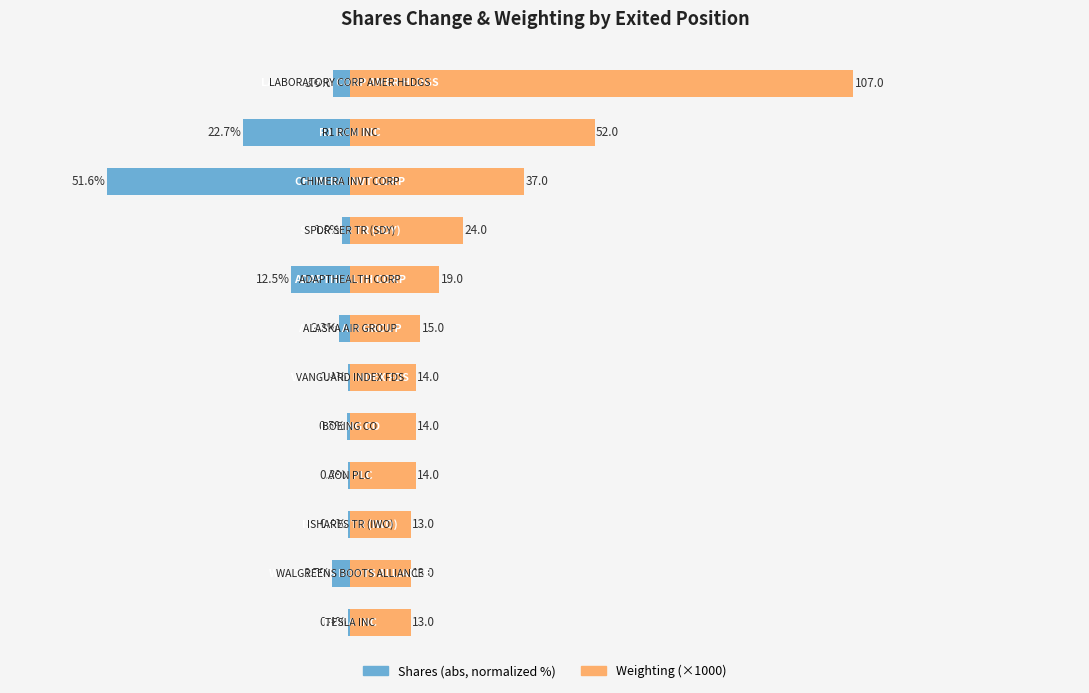

How many bars are there in total?

24